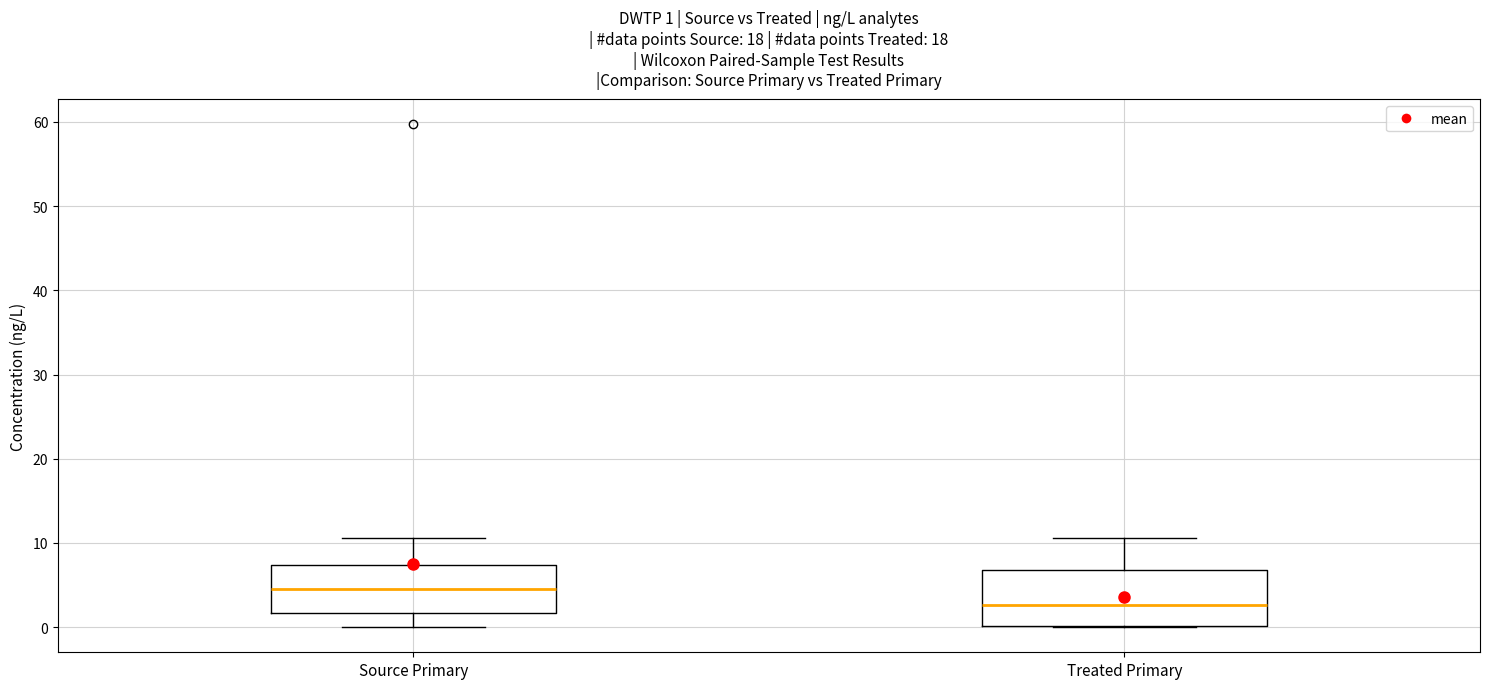

Which box has the lowest median line?

Treated Primary